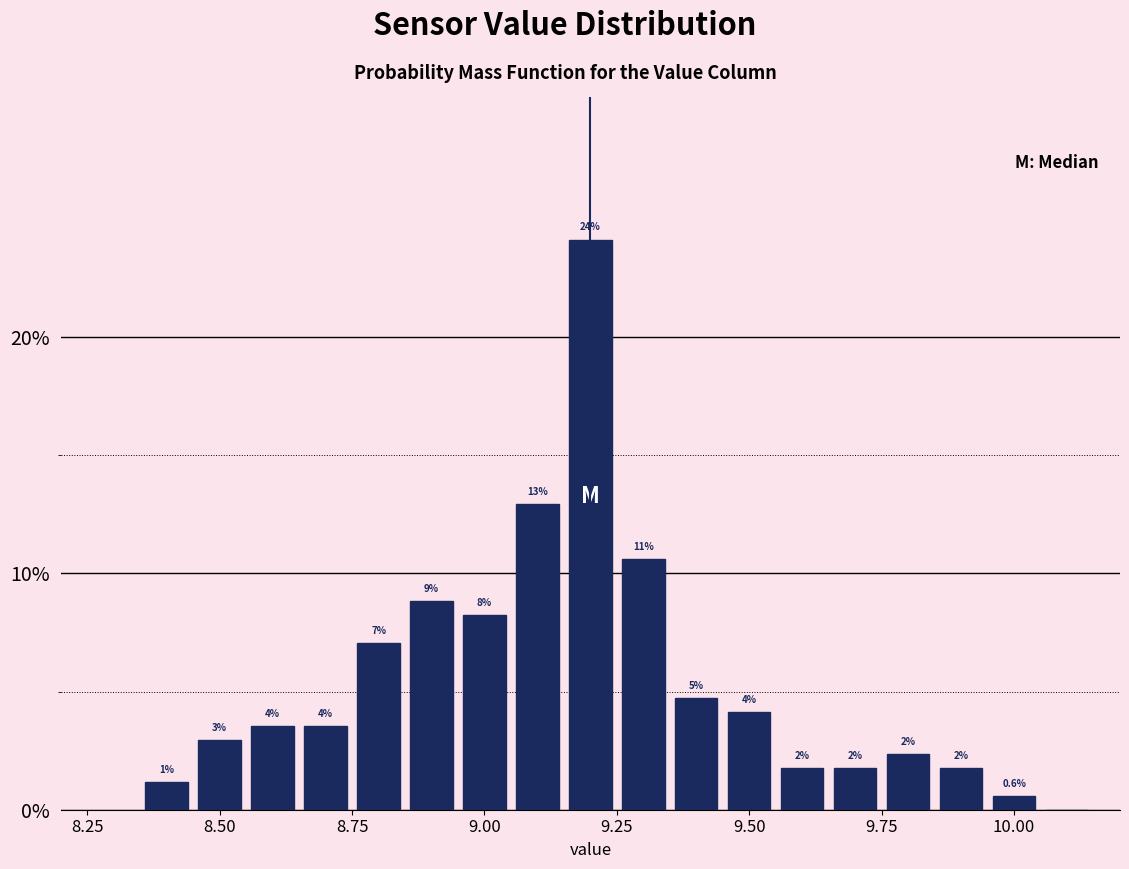

Read against the x-axis, roughly where is the centre of the tallest bar?

9.20